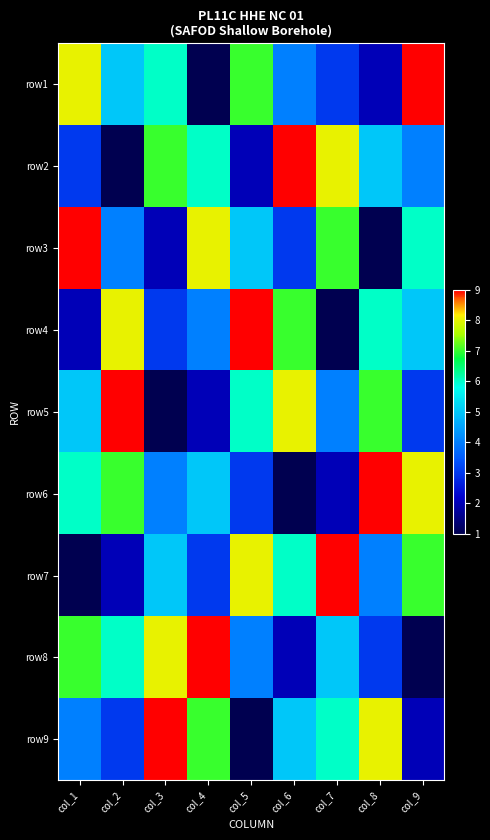

Which has a higher value, col_4 or col_3?

col_3